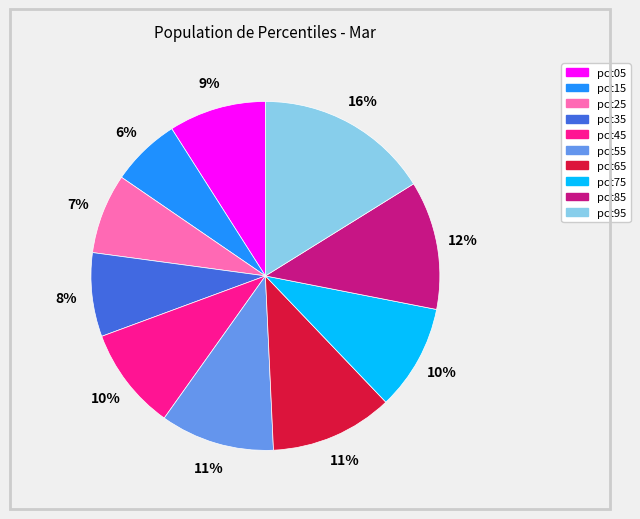

Which has a higher value, pct75 or pct15?

pct75